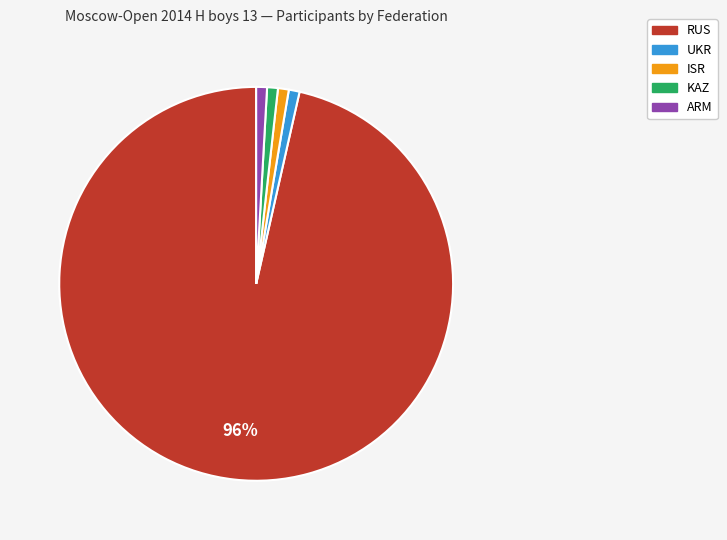

To the nearest percent, what is the combined percentage of KAZ and RUS?

97%